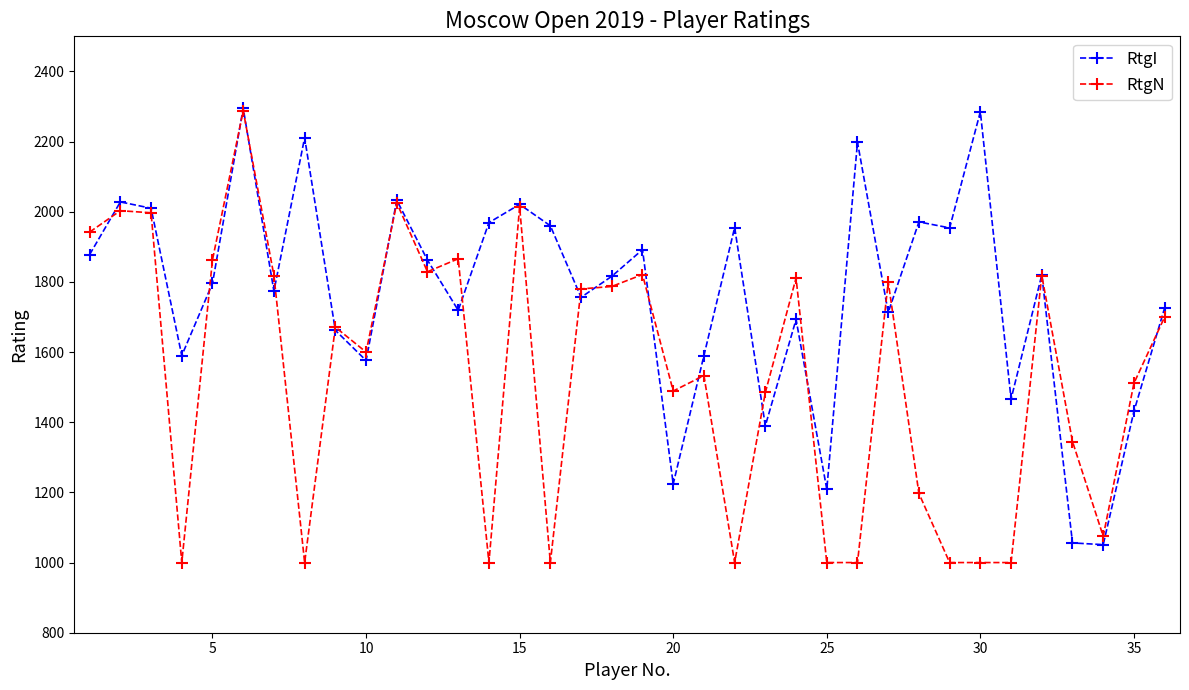

What is the value of the RtgN point at the 7th from the left?

1818